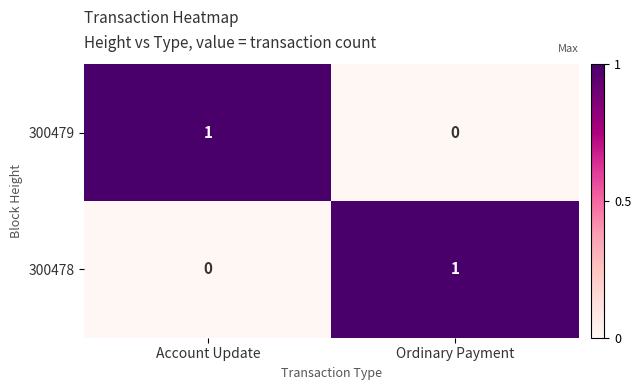

True or false: 300478 has a value of 0 at Account Update.

True